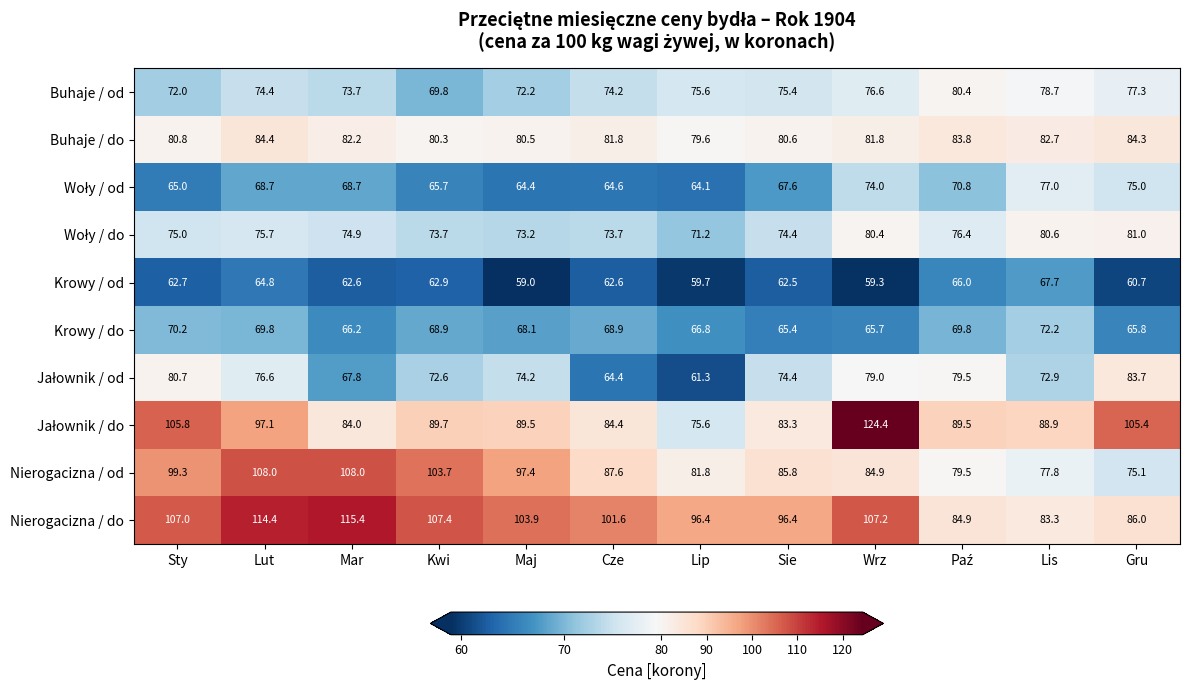

At which category is the sum across all series the highest?

Lut